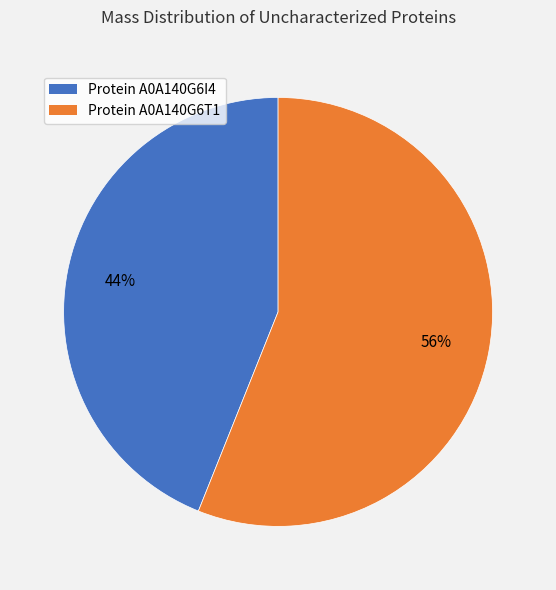

Does any single category account for the majority?

Yes